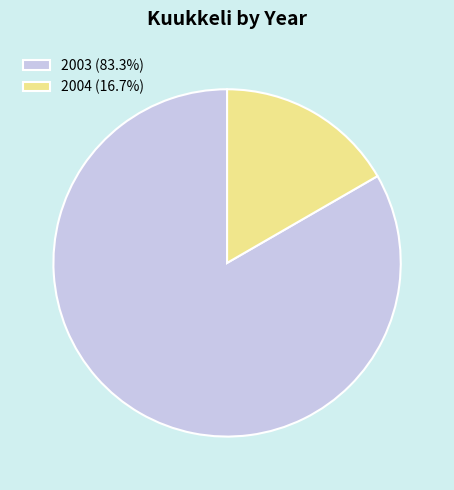

Rank the categories by value from lowest to highest.

2004, 2003